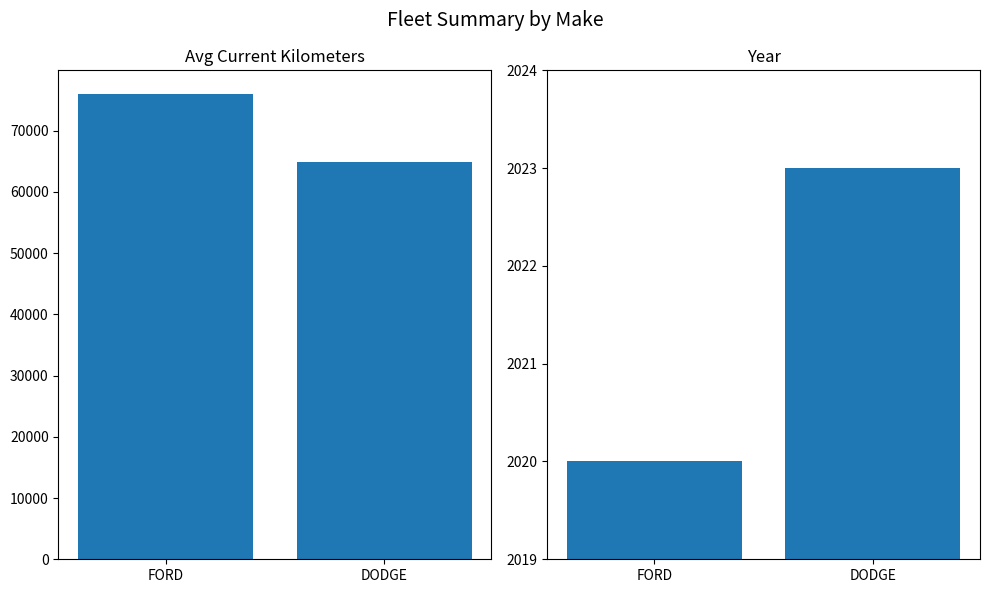

Reading left to right, what are all the values shown in this chart?

Avg Current Kilometers: 76038	64946
Year: 2020	2023